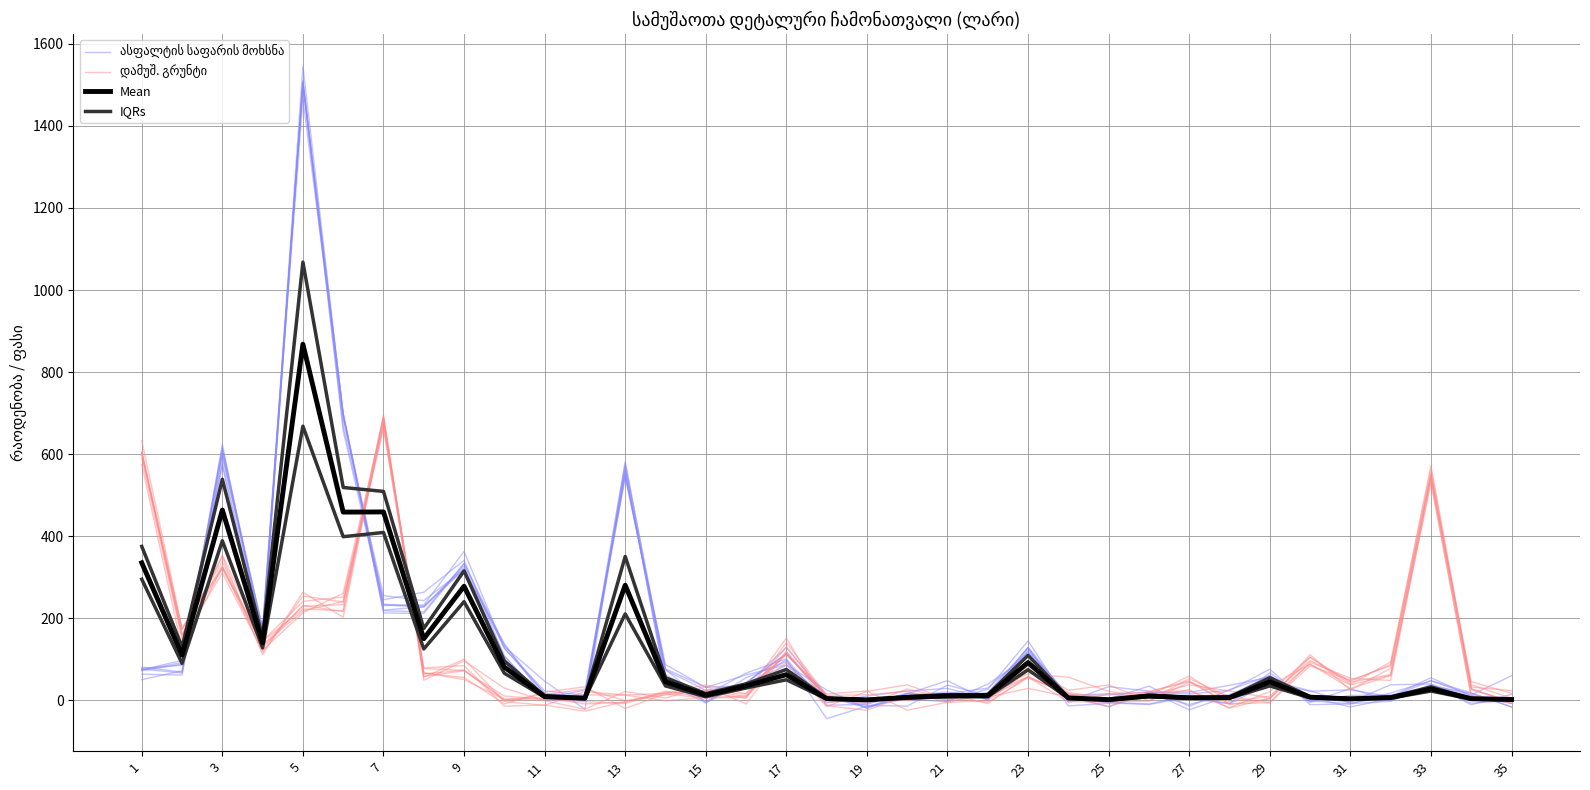

What is the difference between the Mean values at 25 and 19?

0.5